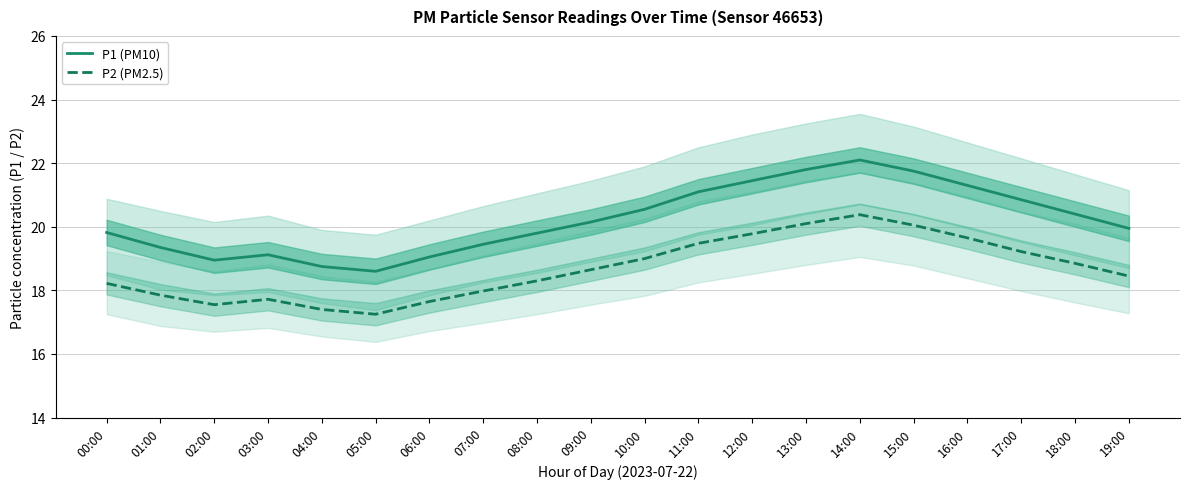

What is the smallest value displayed?

17.2